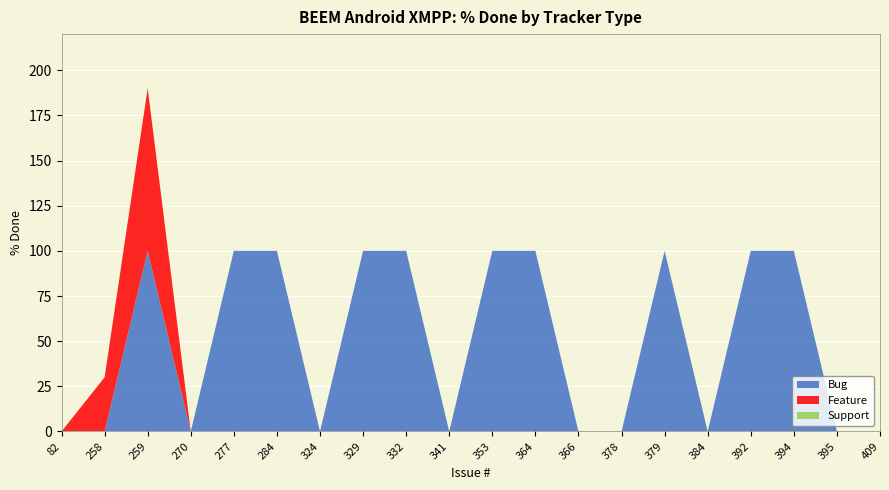

Reading left to right, transcribe all the data shown in this chart.

Bug: 82=0	258=0	259=100	270=0	277=100	284=100	324=0	329=100	332=100	341=0	353=100	364=100	366=0	378=0	379=100	384=0	392=100	394=100	395=0	409=0
Feature: 82=0	258=30	259=90	270=0	277=0	284=0	324=0	329=0	332=0	341=0	353=0	364=0	366=0	378=0	379=0	384=0	392=0	394=0	395=0	409=0
Support: 82=0	258=0	259=0	270=0	277=0	284=0	324=0	329=0	332=0	341=0	353=0	364=0	366=0	378=0	379=0	384=0	392=0	394=0	395=0	409=0